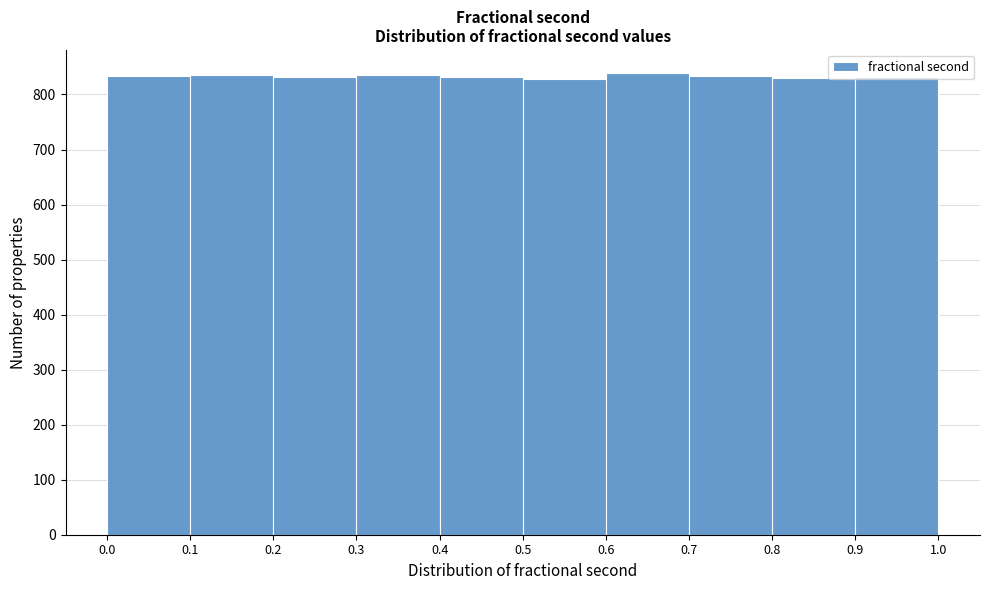

Reading left to right, transcribe this chart: for each bar, give the range it covers on the x-axis and its height. The values are not printed on the chart, so give them approximately, as read against the axis.

0.0 to 0.1: 830
0.1 to 0.2: 840
0.2 to 0.3: 830
0.3 to 0.4: 840
0.4 to 0.5: 830
0.5 to 0.6: 830
0.6 to 0.7: 840
0.7 to 0.8: 830
0.8 to 0.9: 830
0.9 to 1.0: 830